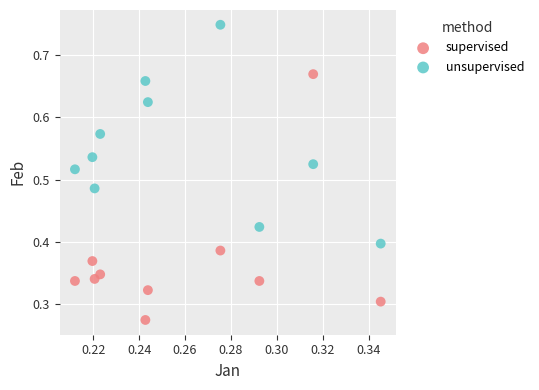

Which series reaches the maximum Y coordinate?

unsupervised